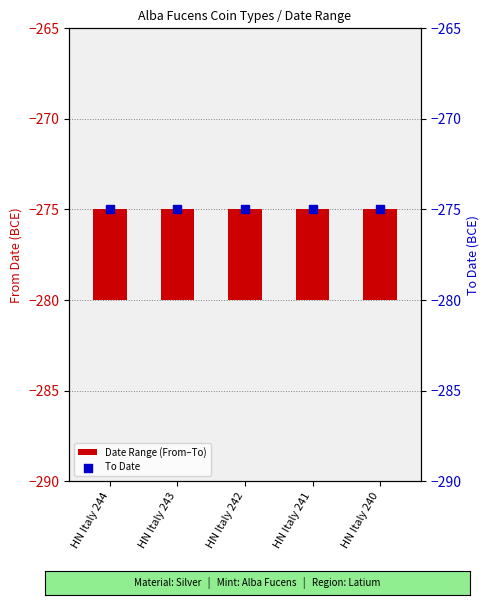

What are all the series names shown in the legend?

Date Range (From–To), To Date